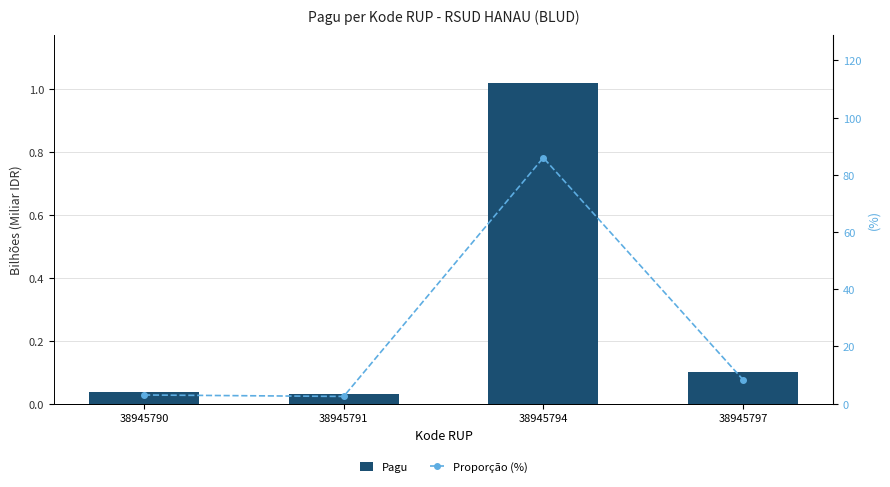

True or false: Proporção (%) has a value of 31.3 at 38945794.

False